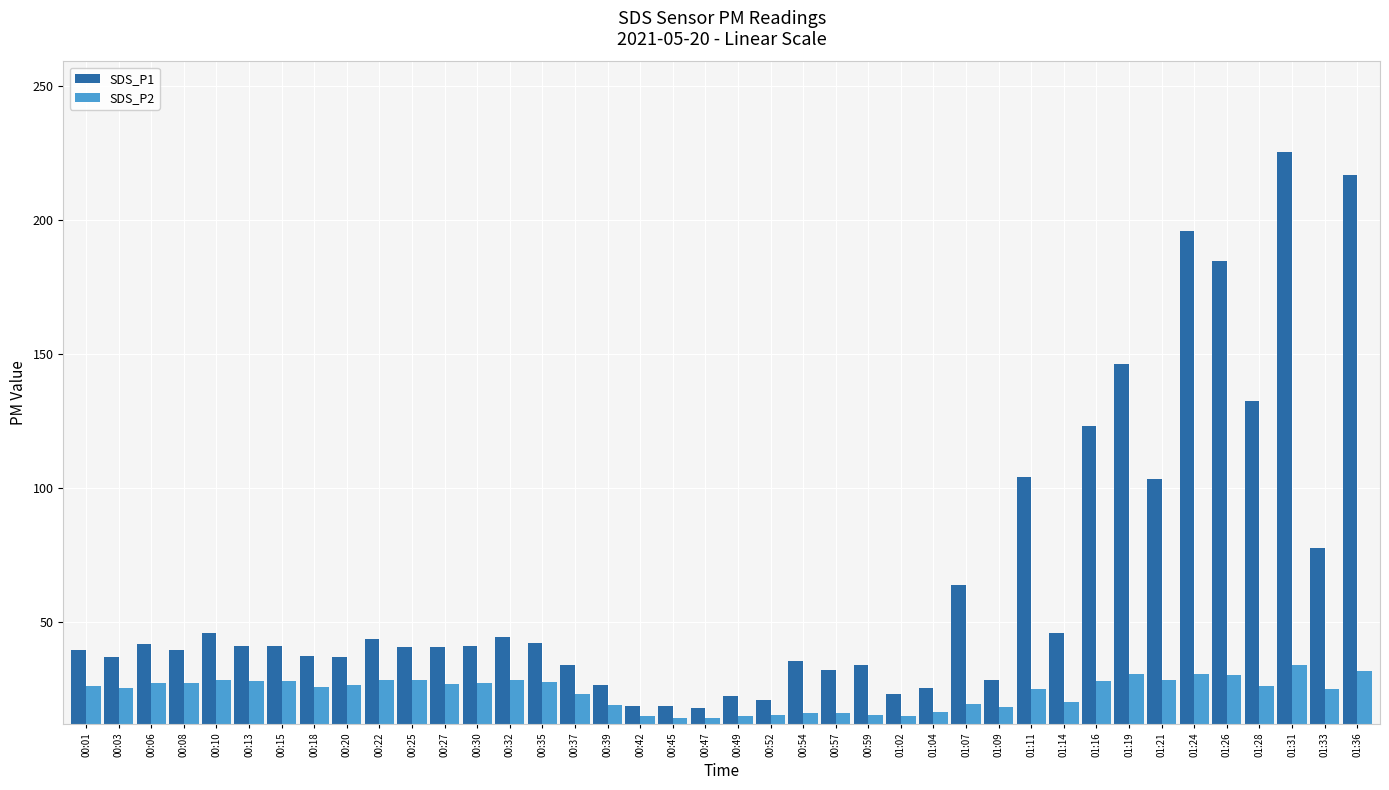

What is the label of the 16th bar from the right?

00:59